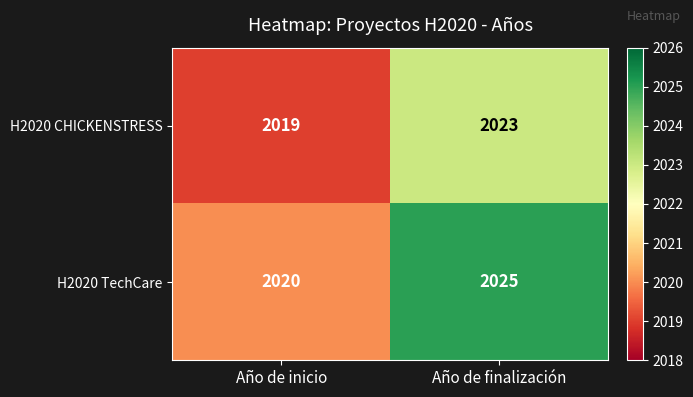

Is it true that H2020 CHICKENSTRESS equals 1067 at Año de finalización?

False